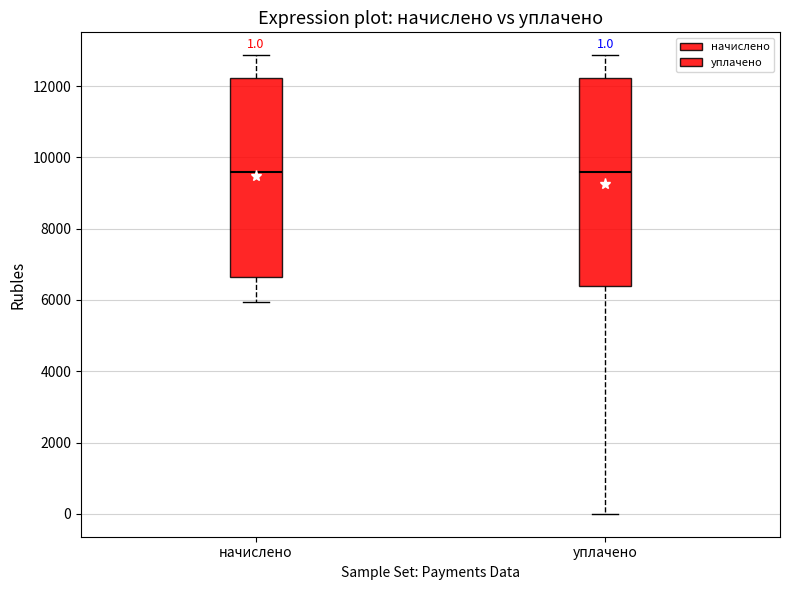

Which box is the tallest, from its lower edge to its upper edge?

уплачено